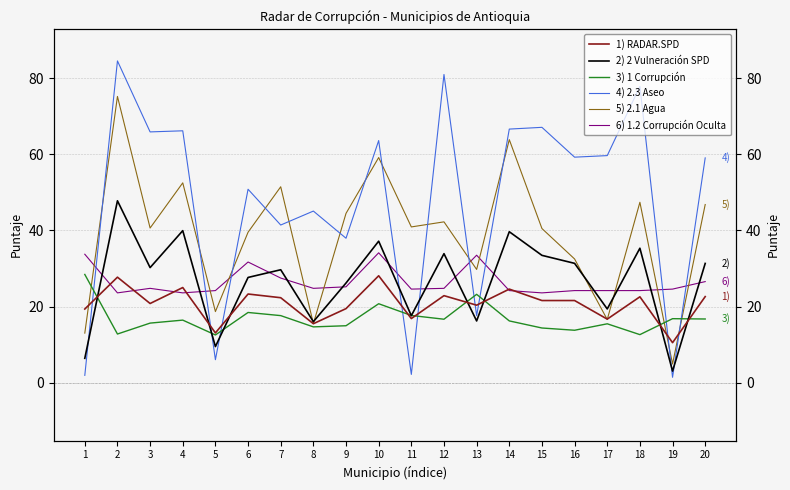

What is the minimum value shown in the chart?

1.5